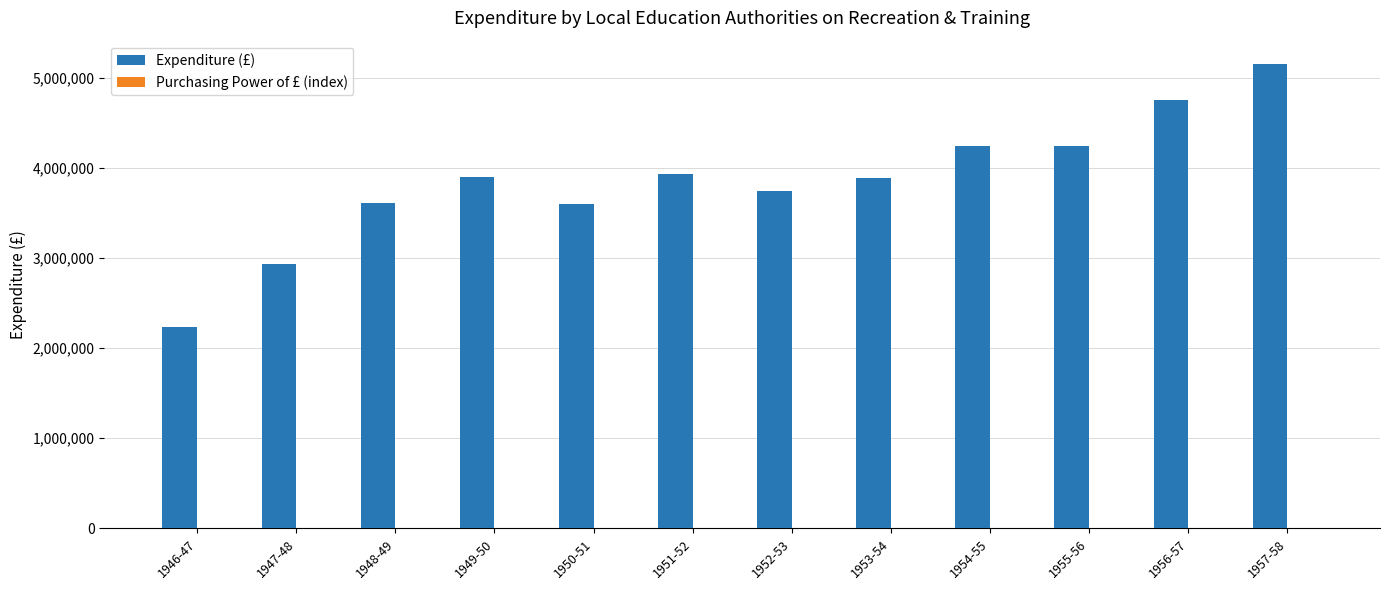

What is the highest value of the Expenditure (£) series?

5155000